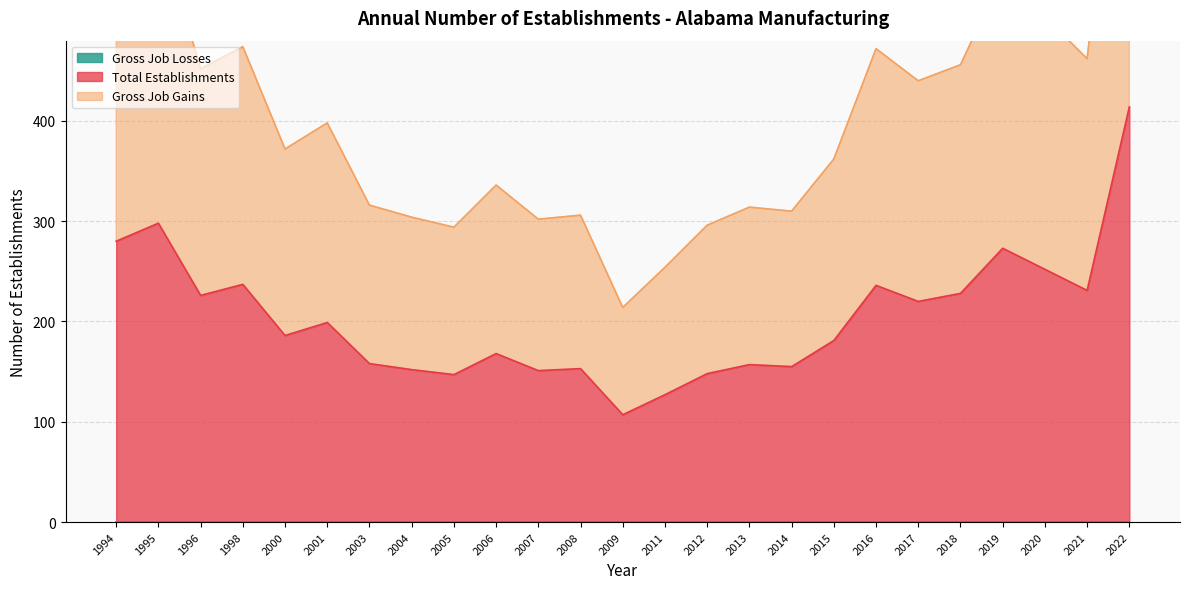

What is the sum of all Total Establishments values?

5084